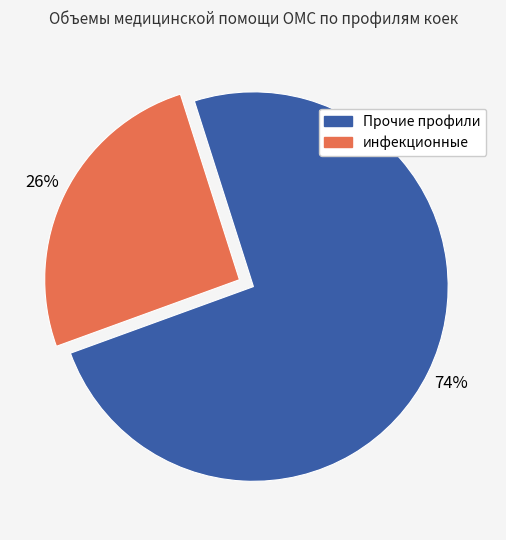

Is there any slice that represents more than half of the pie?

Yes